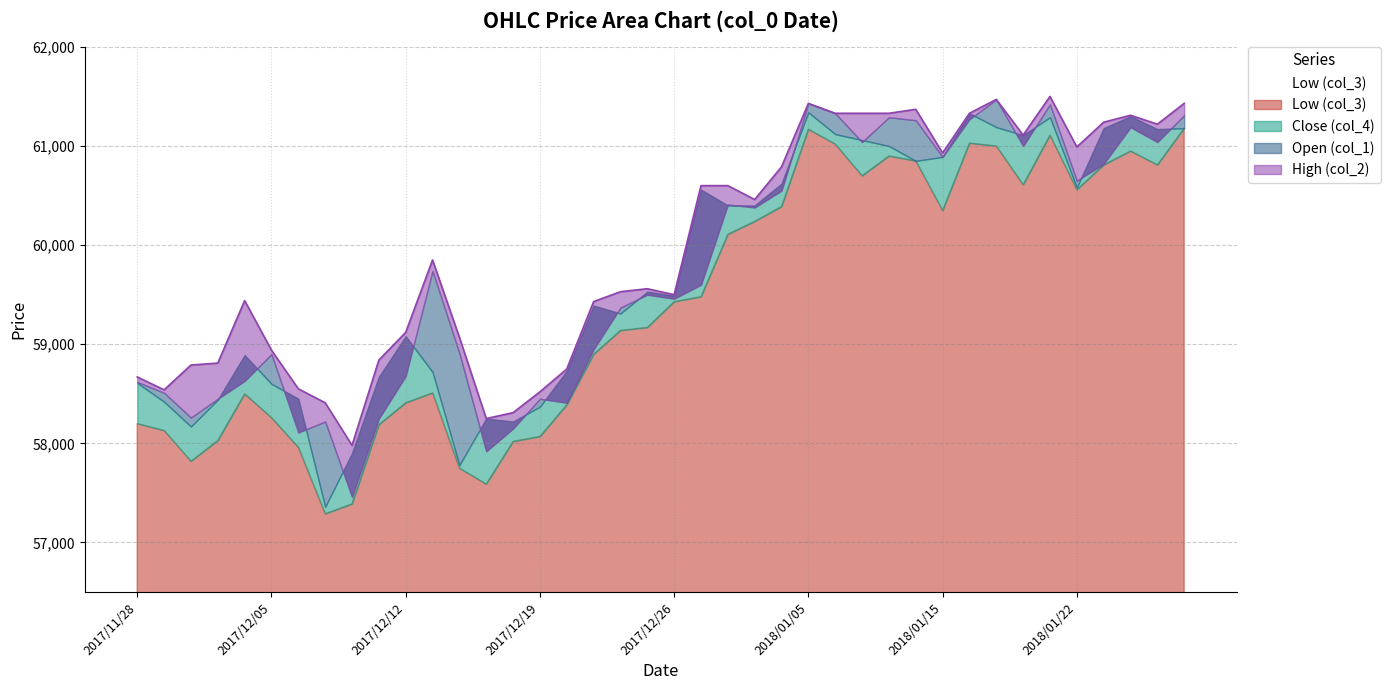

Reading left to right, transcribe all the data shown in this chart.

Open (col_1): 58620	58510	58260	58450	58630	58900	58110	58220	57460	58250	58680	59740	58910	57920	58150	58450	58410	58950	59370	59500	59460	59600	60410	60380	60550	61430	61330	61040	61290	61260	60890	61270	61470	61000	61420	60650	60820	61190	61040	61310
Low (col_3): 58200	58130	57820	58030	58500	58260	57960	57290	57390	58190	58410	58510	57750	57590	58020	58070	58390	58900	59140	59170	59430	59480	60110	60240	60390	61170	61020	60700	60900	60850	60350	61030	61000	60610	61110	60560	60810	60950	60810	61180
High (col_2): 58670	58540	58790	58810	59440	58940	58550	58410	57980	58840	59120	59850	59070	58250	58310	58520	58750	59430	59530	59560	59500	60600	60600	60460	60790	61430	61330	61330	61330	61370	60930	61330	61470	61110	61500	60990	61240	61310	61220	61430
Close (col_4): 58610	58420	58170	58440	58890	58600	58450	57360	57900	58670	59080	58720	57780	58250	58220	58370	58730	59390	59310	59530	59490	60560	60400	60400	60620	61340	61120	61060	61000	60850	60890	61330	61190	61110	61290	60580	61180	61300	61170	61180